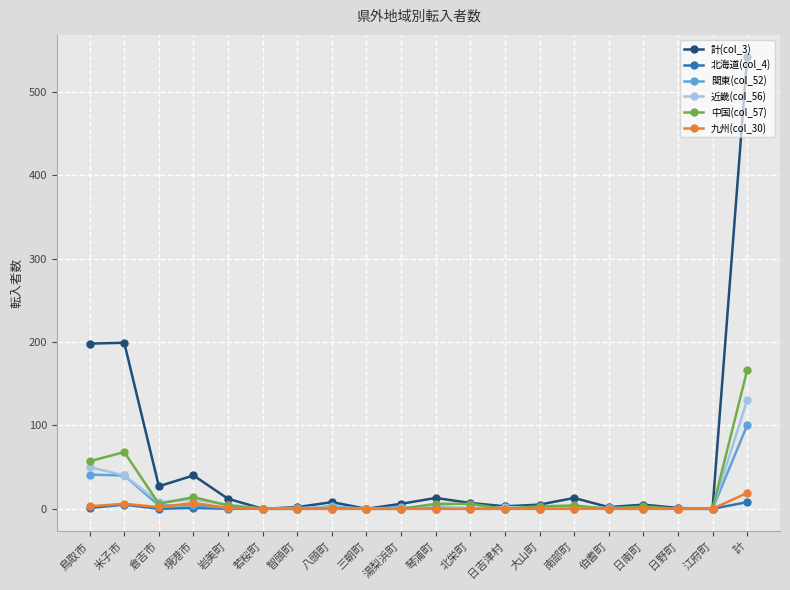

What is the spread (max minus min) of values at 南部町?

13